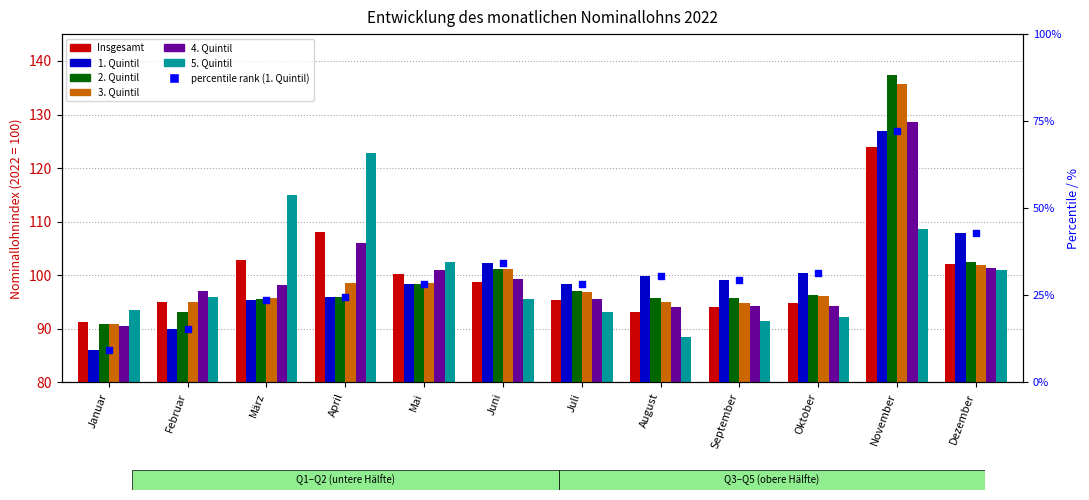

Which series reaches the maximum Y coordinate?

2. Quintil